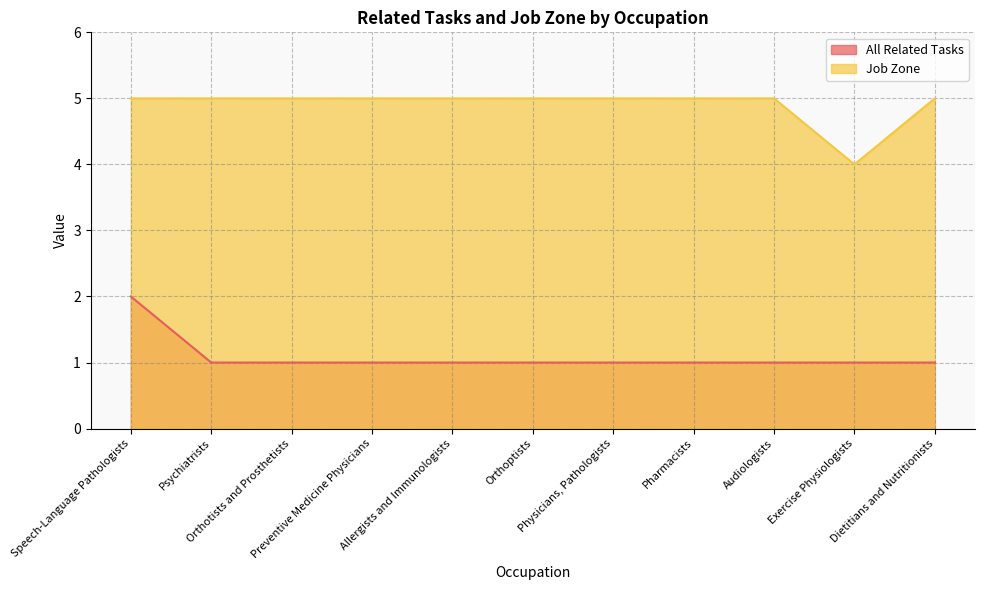

Is it true that Job Zone equals 8 at Pharmacists?

False